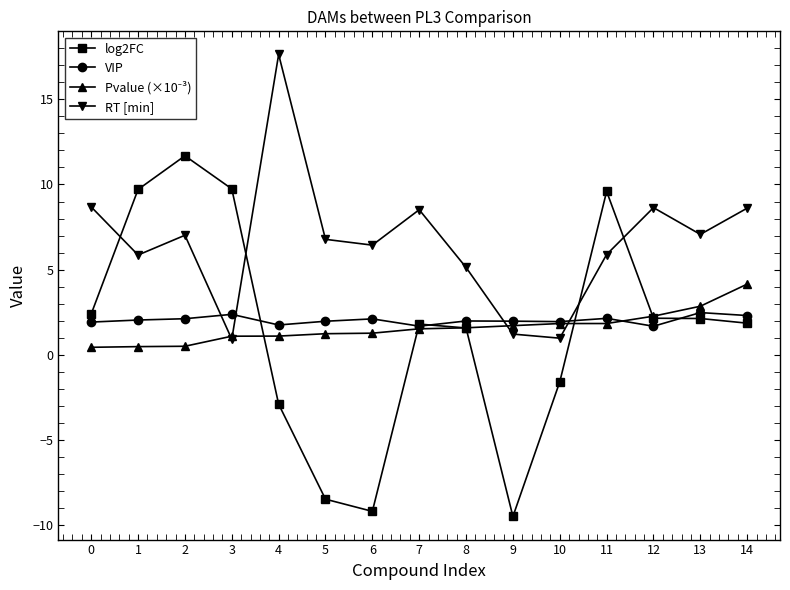

What is the total value across all series at 5?

1.5